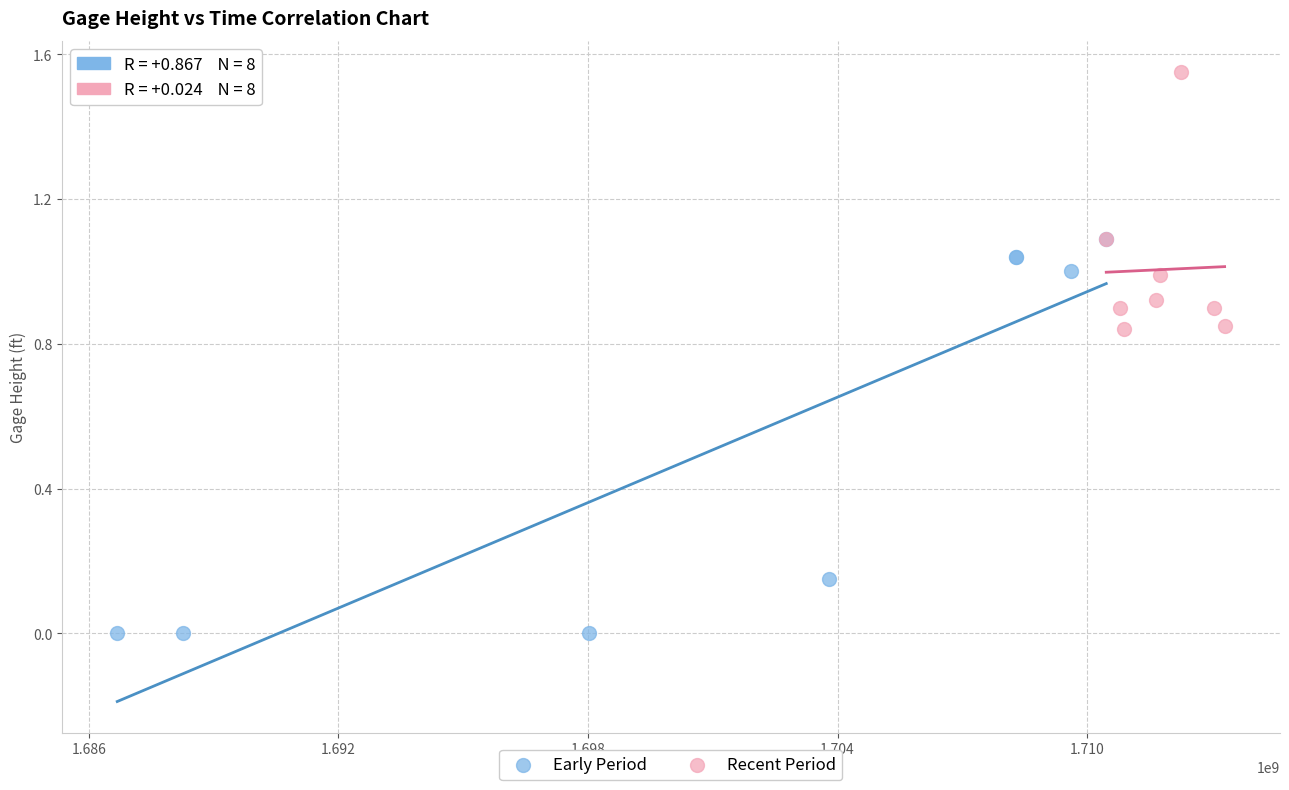

What are all the series names shown in the legend?

Early Period, Recent Period